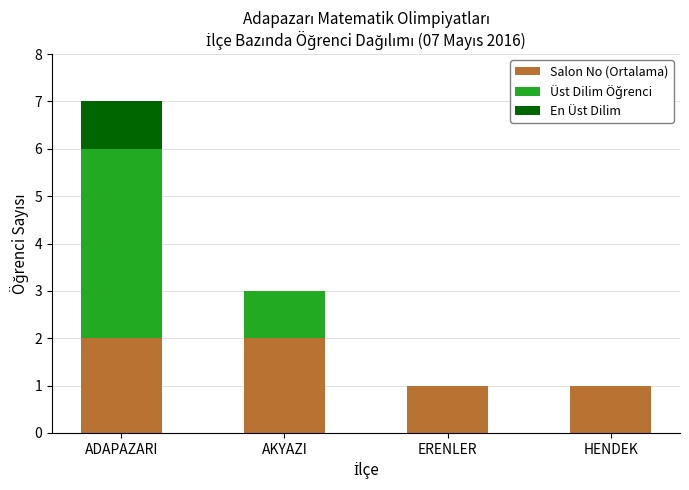

Read the Salon No (Ortalama) value at AKYAZI.

2